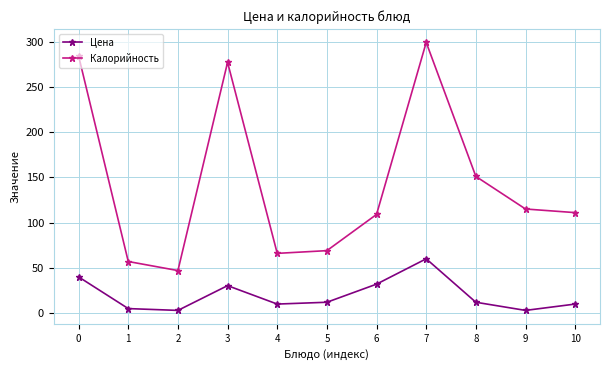

What are all the series names shown in the legend?

Цена, Калорийность